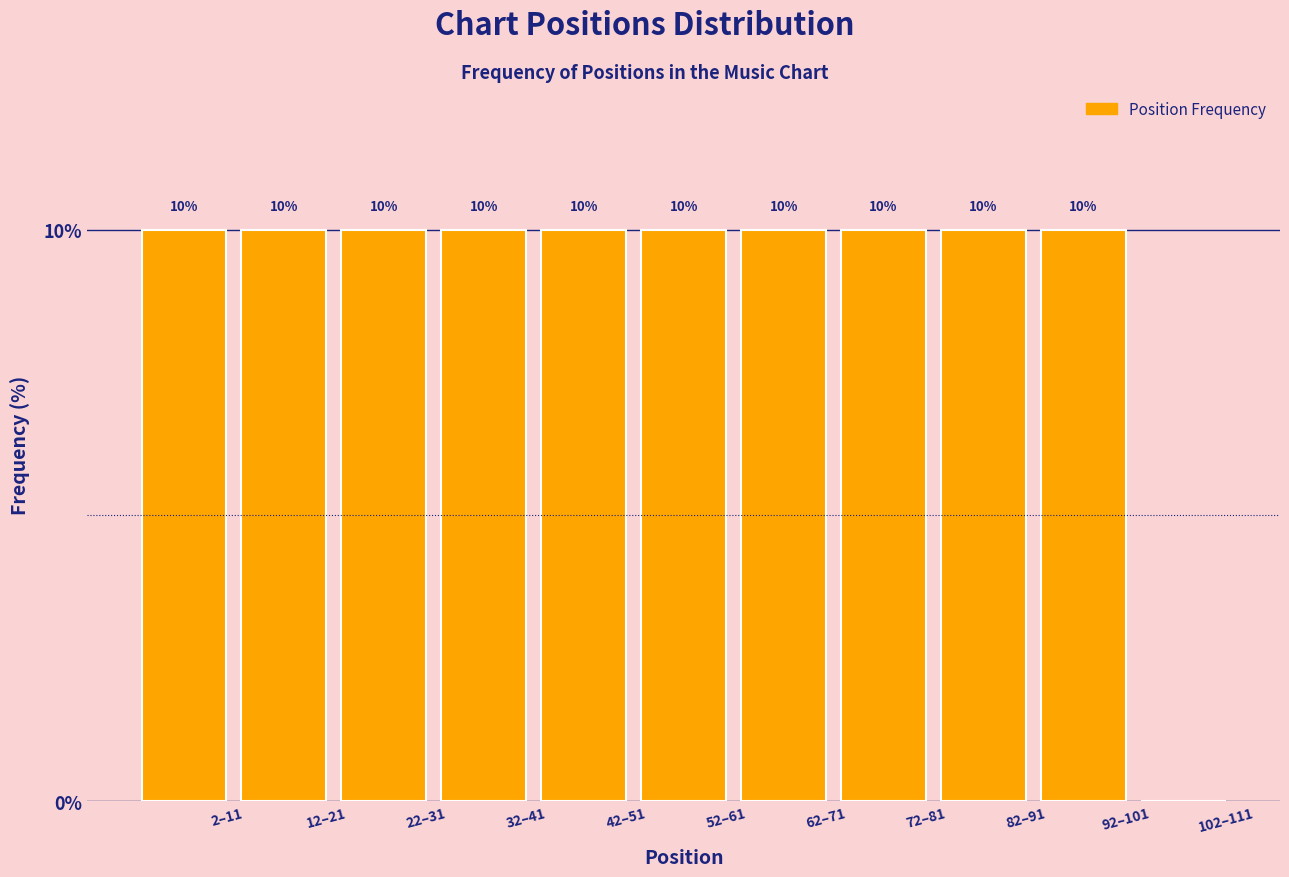

Reading right to left, list all the values displayed in this chart.

102–111=0	92–101=10	82–91=10	72–81=10	62–71=10	52–61=10	42–51=10	32–41=10	22–31=10	12–21=10	2–11=10